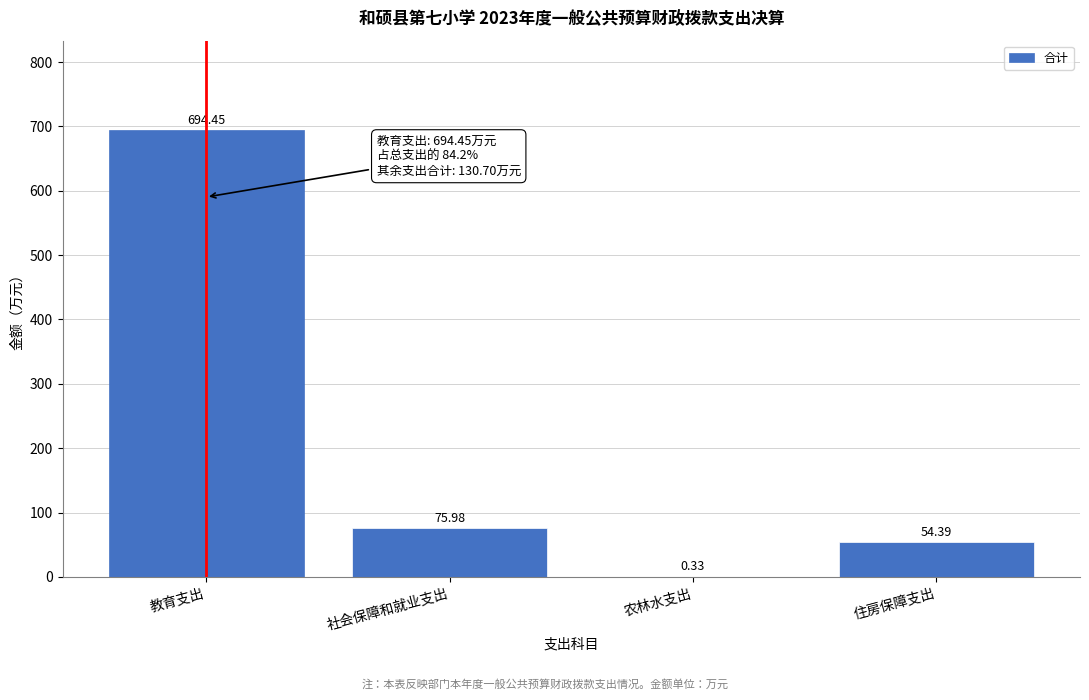

What is the sum of all values?

825.2